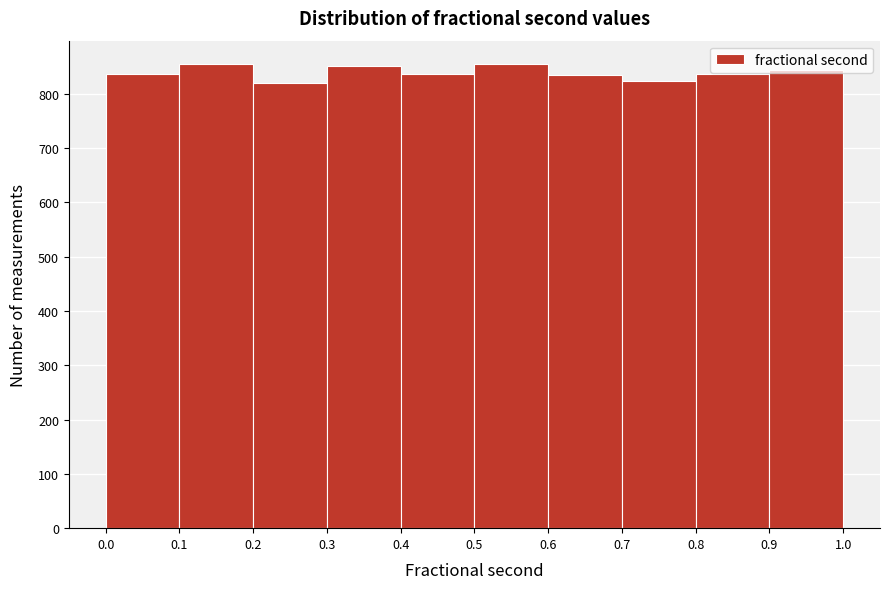

How tall is the bar that spans 0.7 to 0.8 on the x-axis? The values are not printed on the chart, so give them approximately, as read against the axis.

820